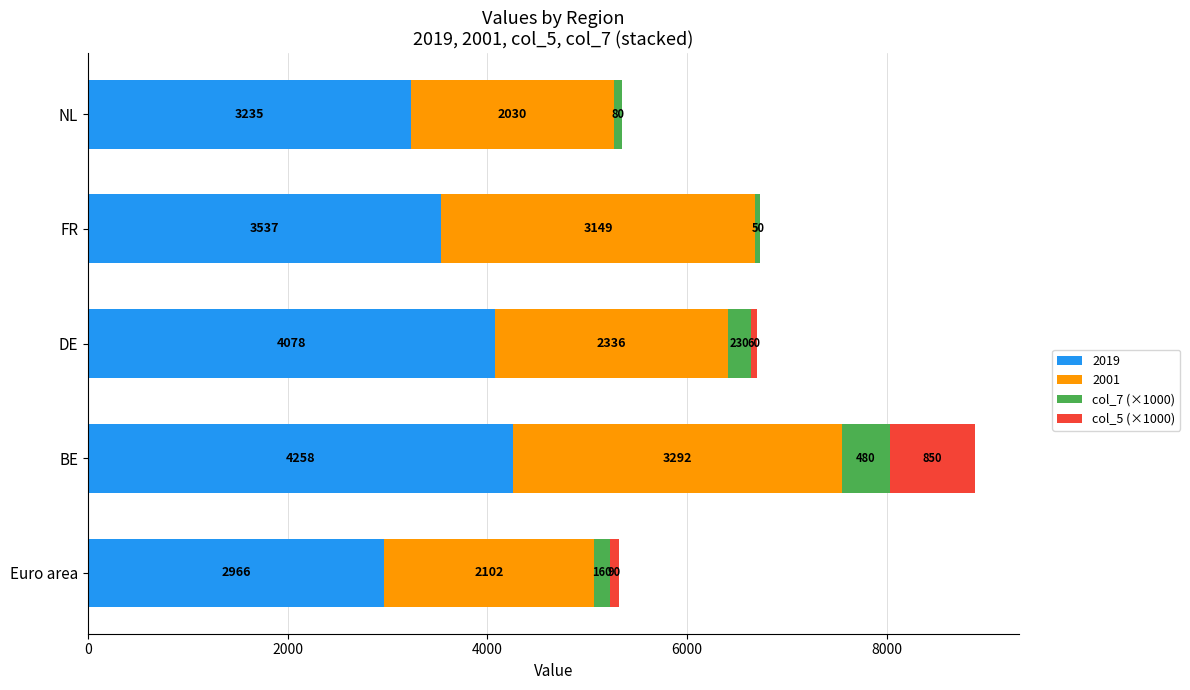

At which label does 2019 reach its peak?

BE